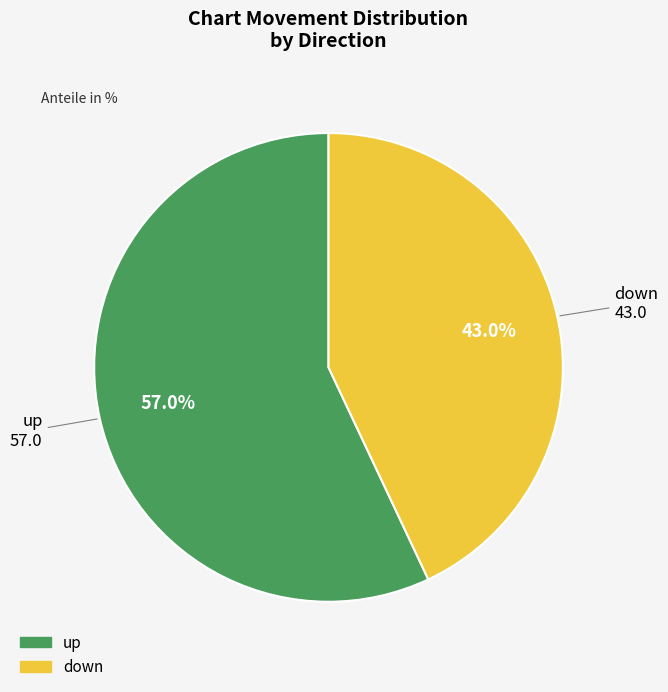

How many segments does this pie chart have?

2